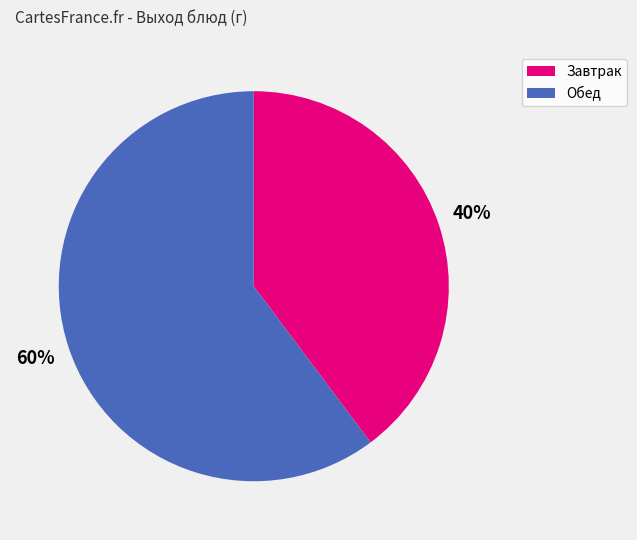

Combined, do Обед and Завтрак account for over 50%?

Yes